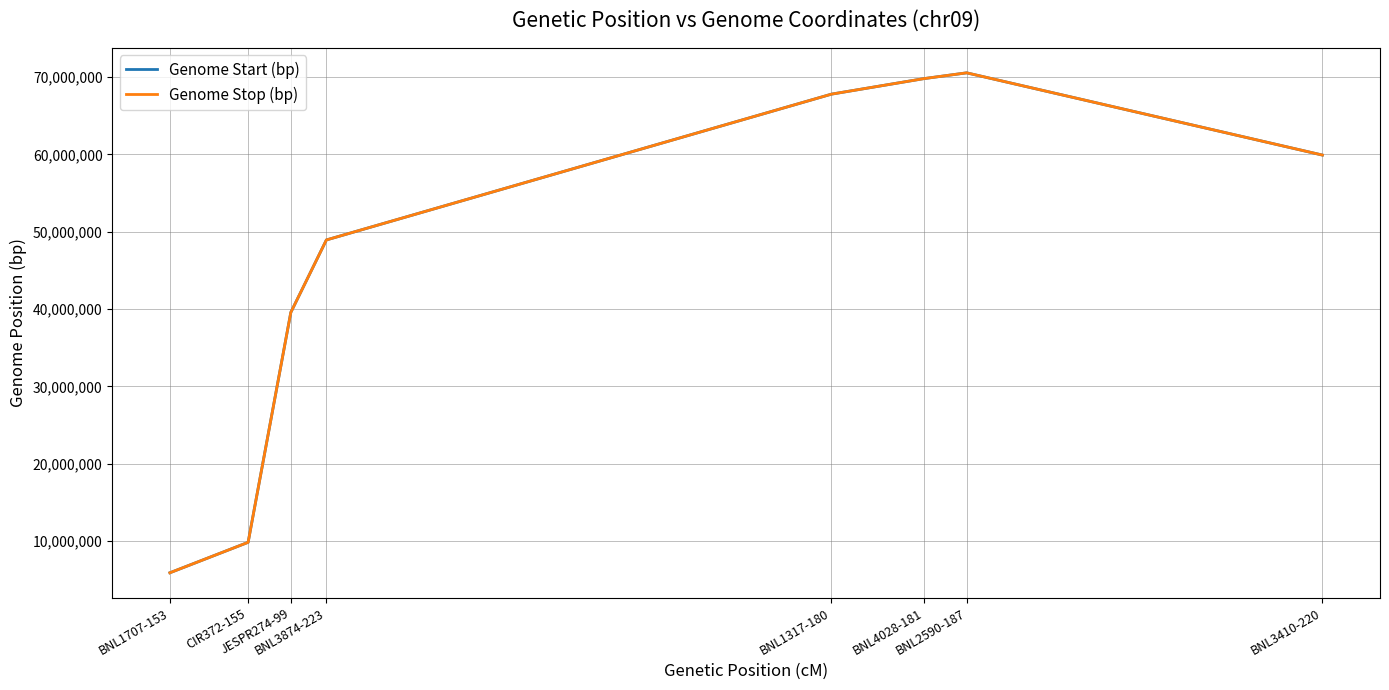

Where is Genome Stop (bp) nearest to the value 38232713?

JESPR274-99